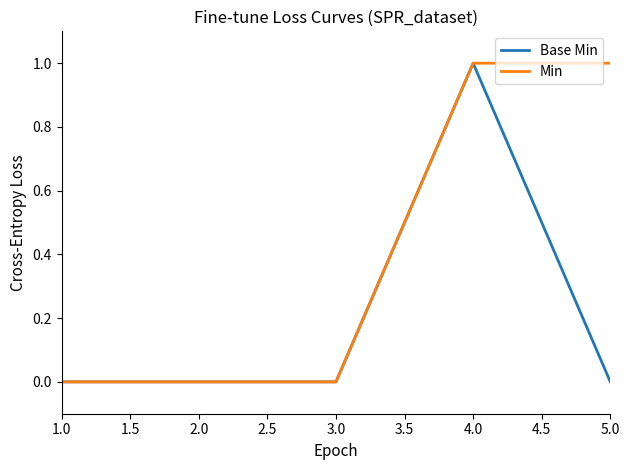

What position from the left is 5.0?

5